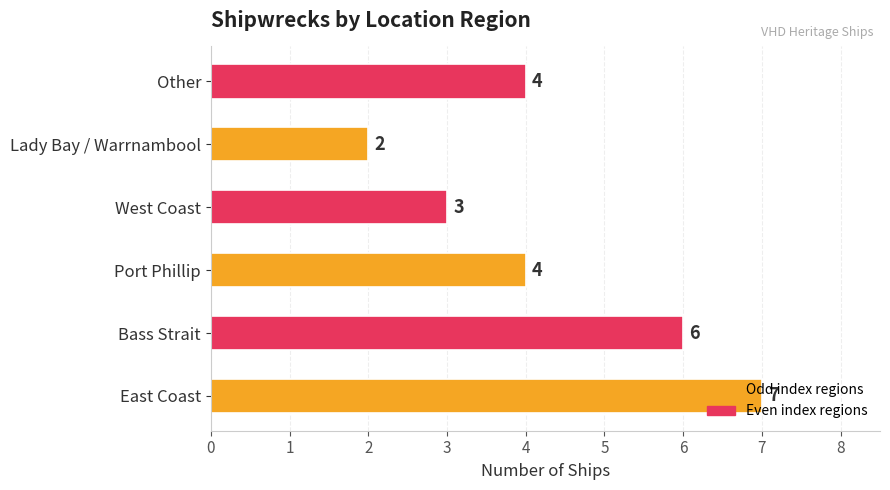

Read the value at East Coast.

7